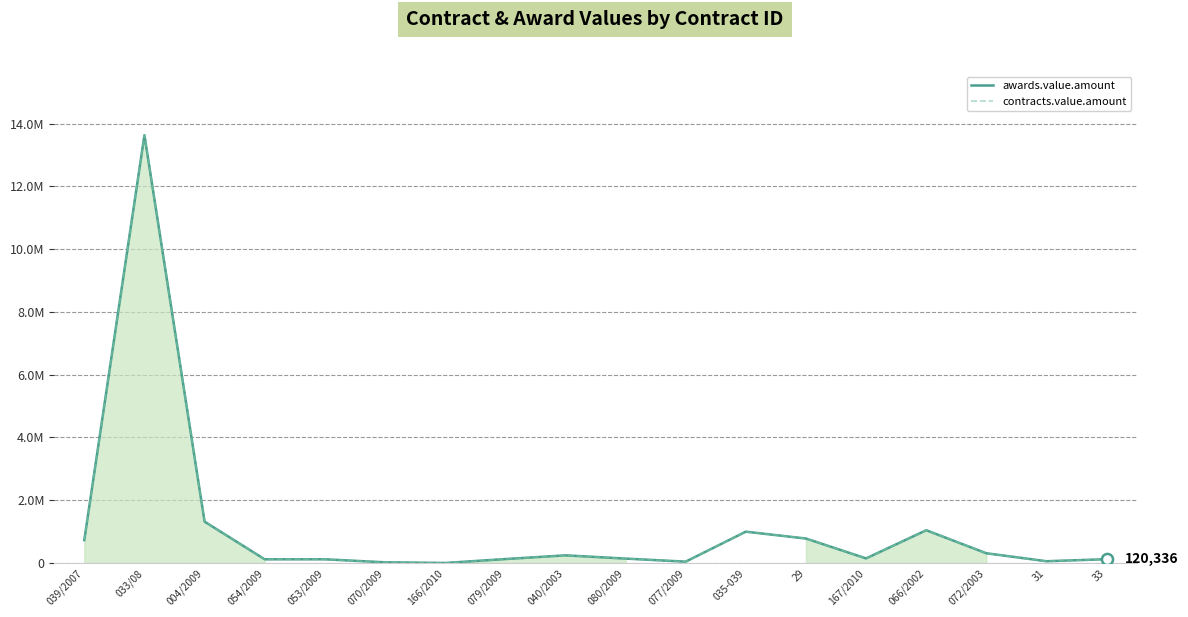

What position from the right is 079/2009?

11